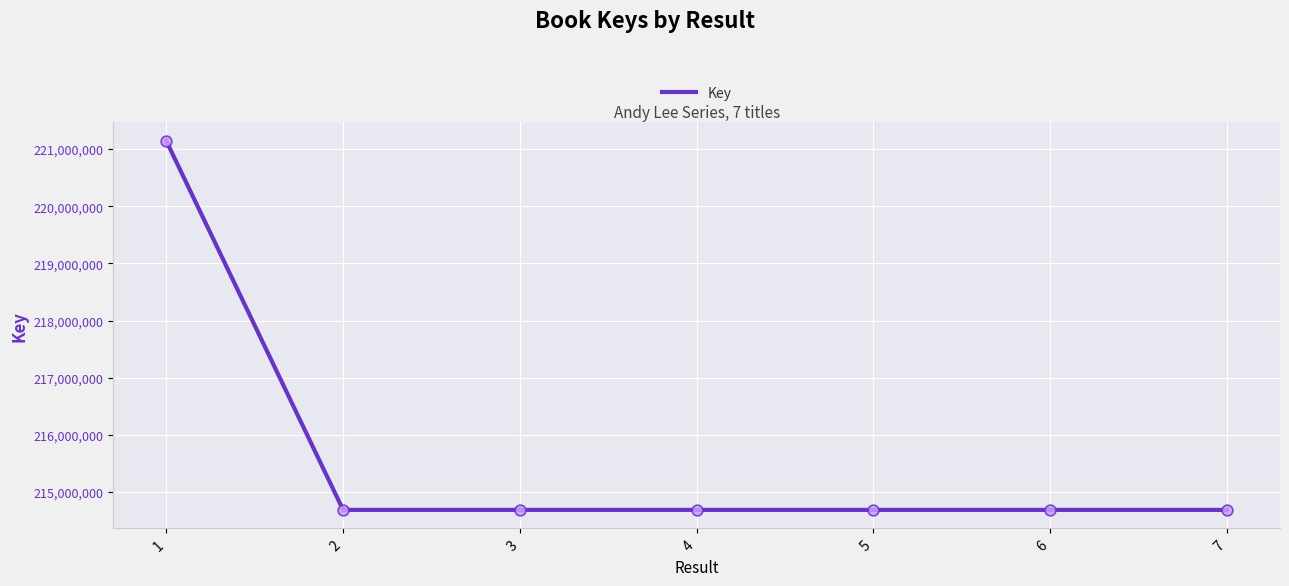

What is the change in value from 1 to 5?

-6454922